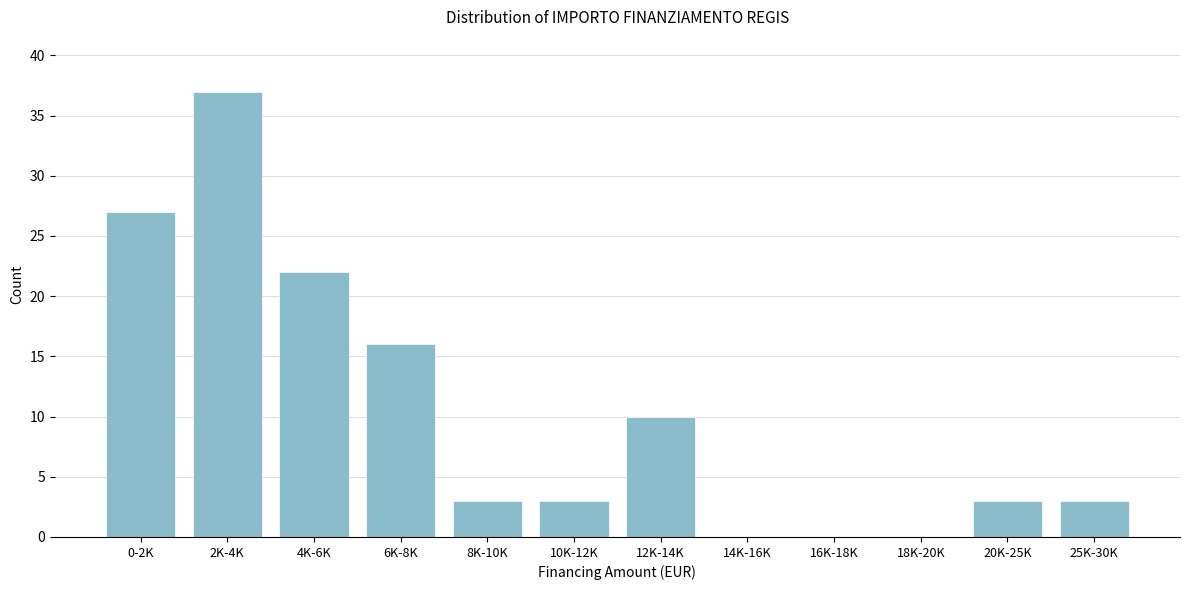

Reading left to right, extract all data points from this chart.

0-2K=27	2K-4K=37	4K-6K=22	6K-8K=16	8K-10K=3	10K-12K=3	12K-14K=10	14K-16K=0	16K-18K=0	18K-20K=0	20K-25K=3	25K-30K=3